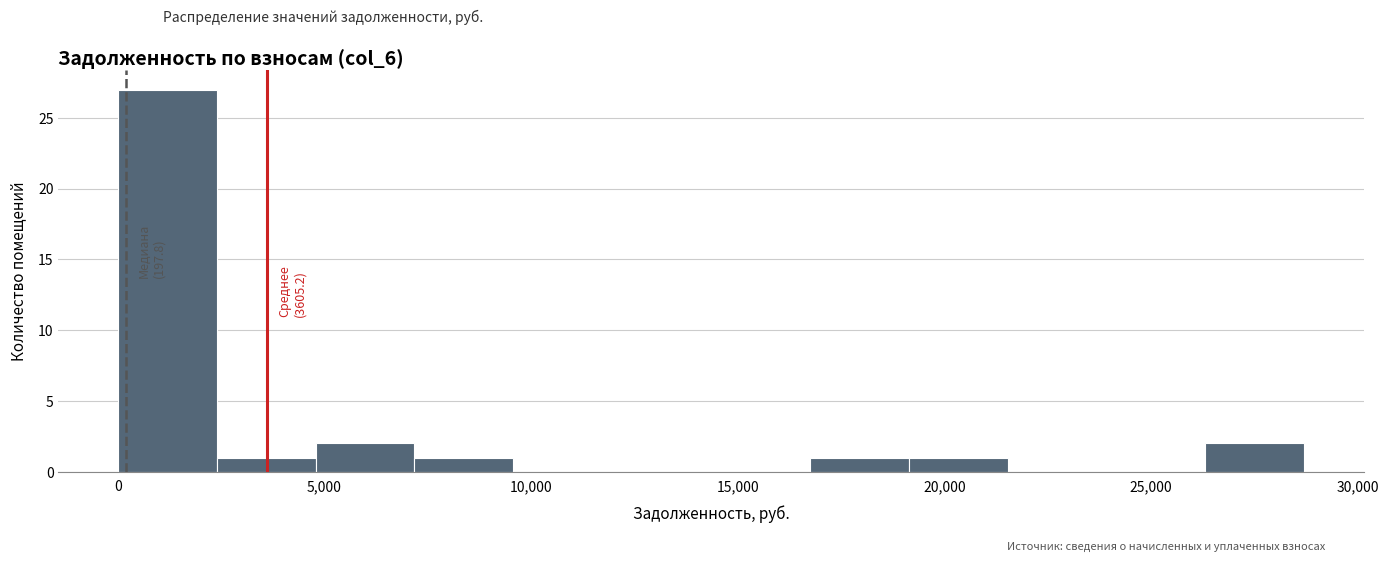

Which range on the x-axis has the tallest bar?

0 to 2500